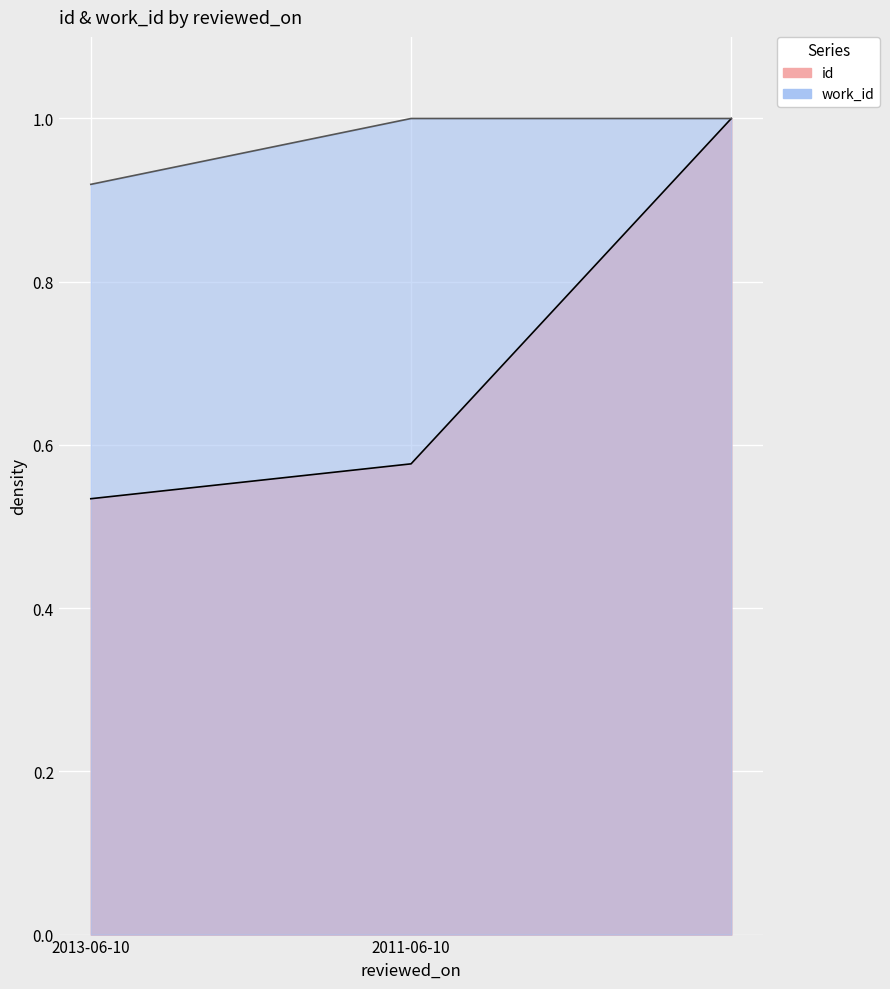

Is the value of id at 2013-06-10 greater than the value of work_id at ?

No